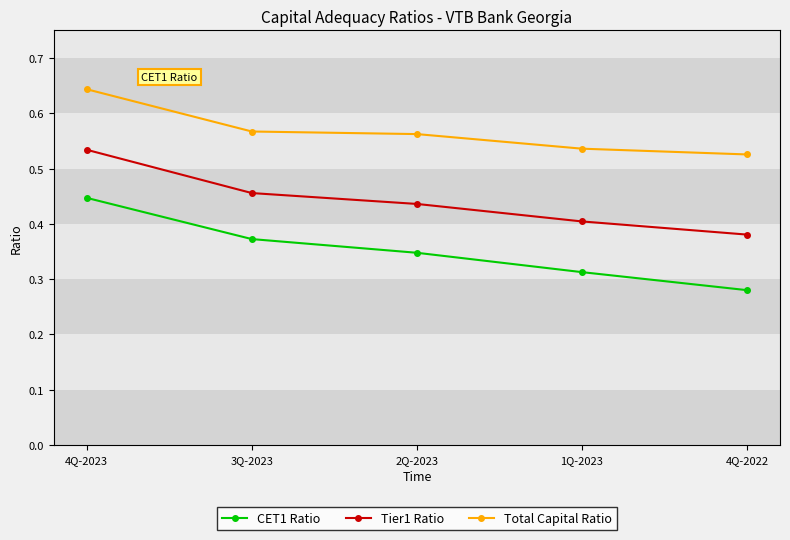

The Tier1 Ratio series shows 0.2 at 3Q-2023. True or false?

False